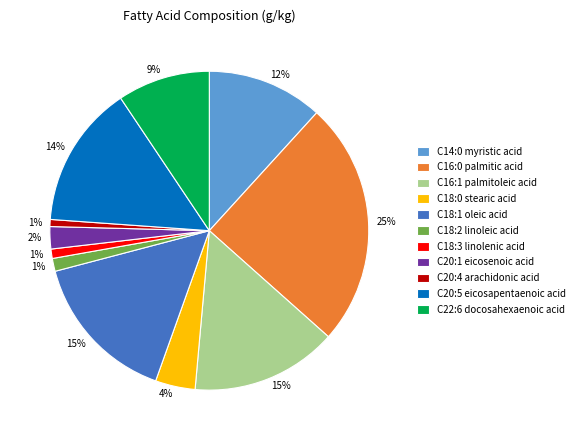

Which category has the biggest portion of the pie?

C16:0 palmitic acid